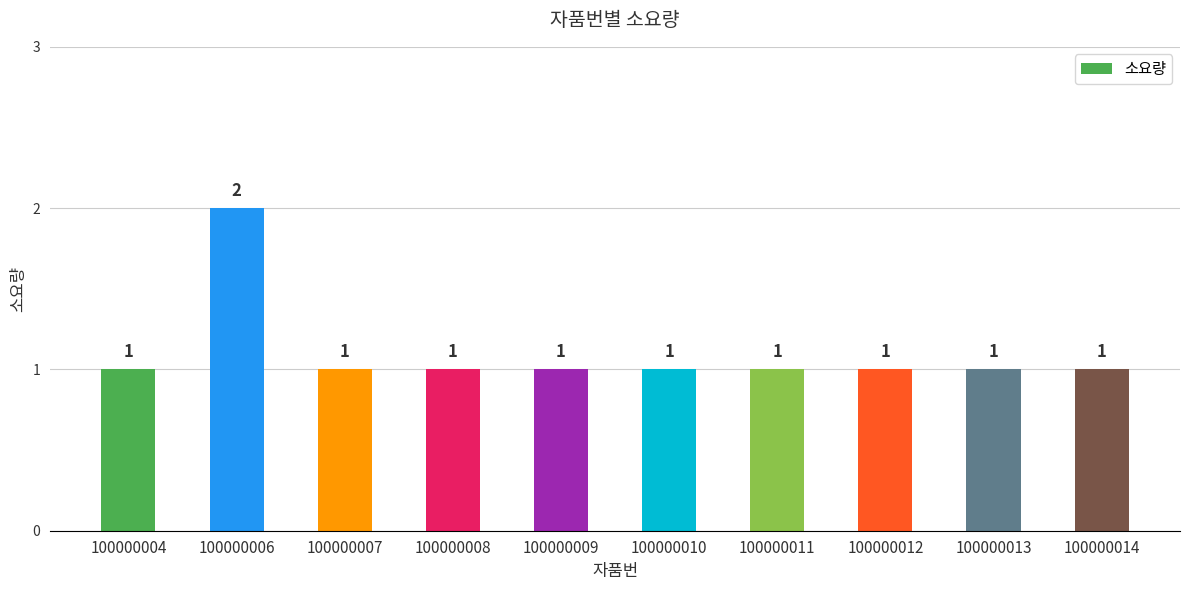

Count the number of values greater than 1.

1